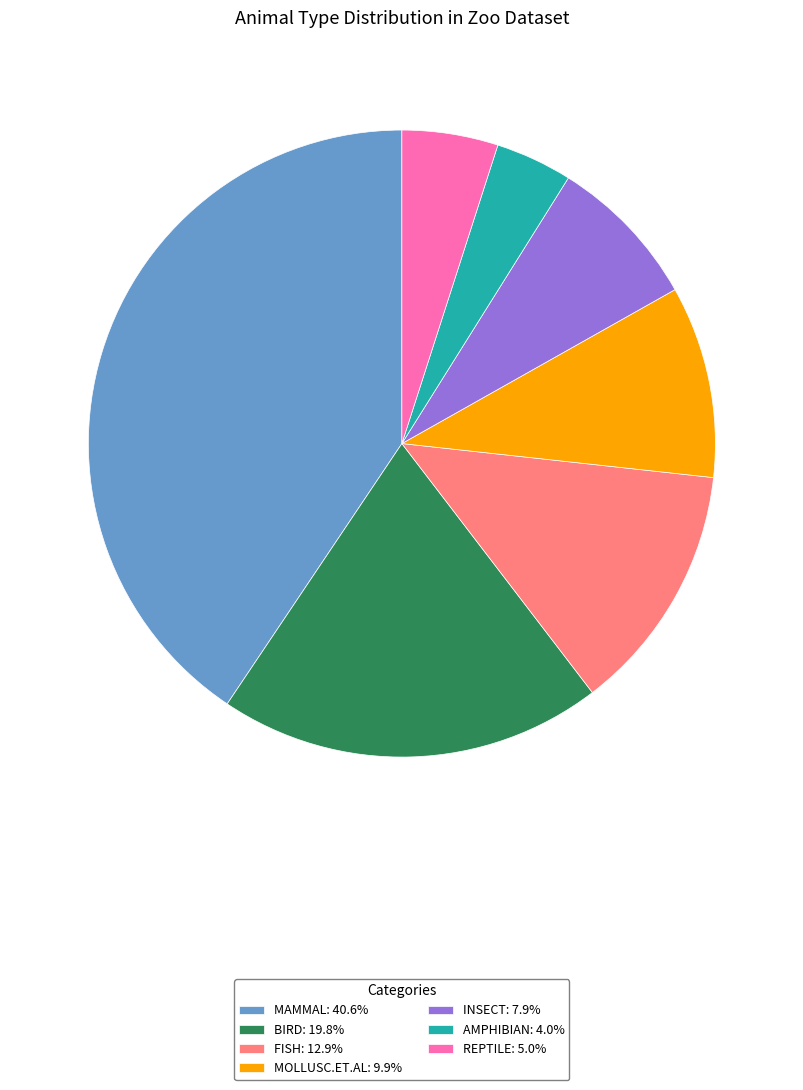

What is the ratio of the value at BIRD: 19.8% to the value at MOLLUSC.ET.AL: 9.9%?

2.0